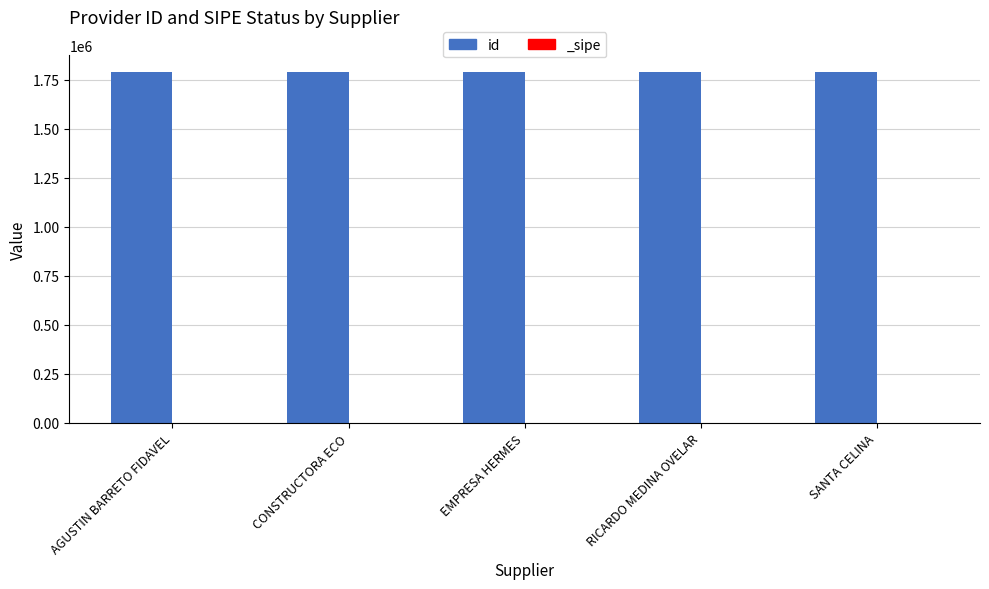

What is the greatest value displayed?

1788877